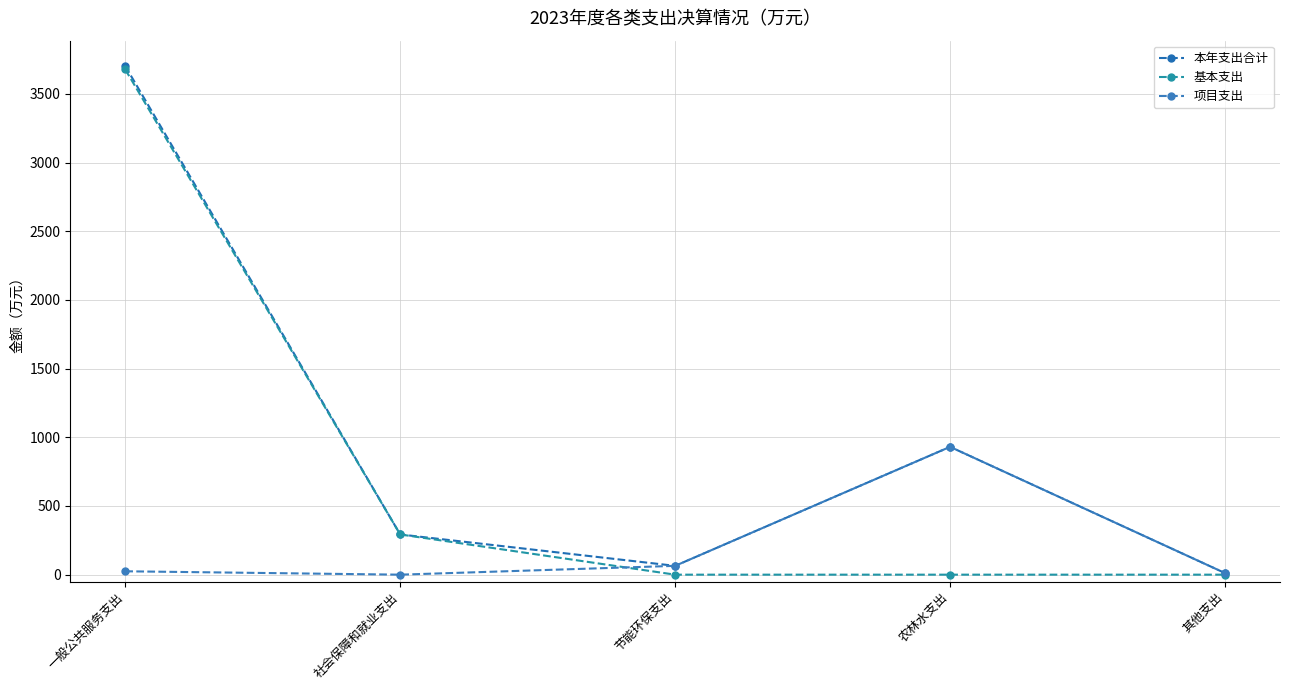

At which category is the sum across all series the highest?

一般公共服务支出